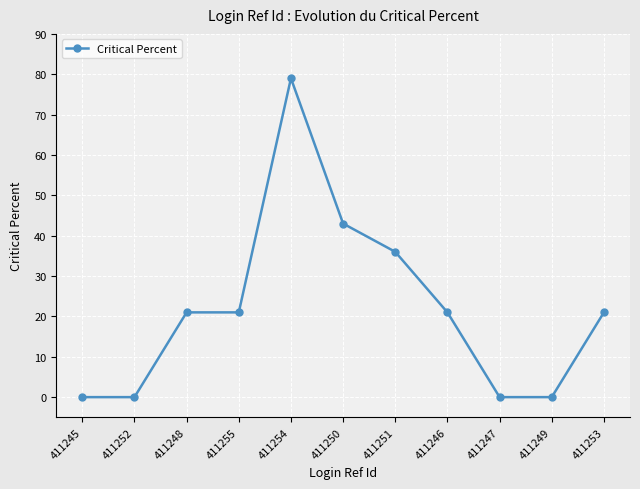

How many series are shown in this chart?

1